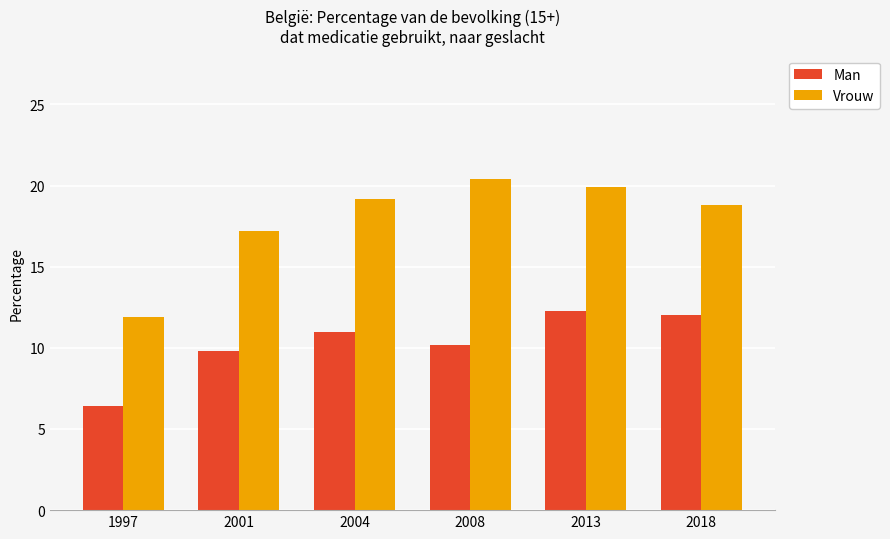

Rank the categories by Man value from highest to lowest.

2013, 2018, 2004, 2008, 2001, 1997